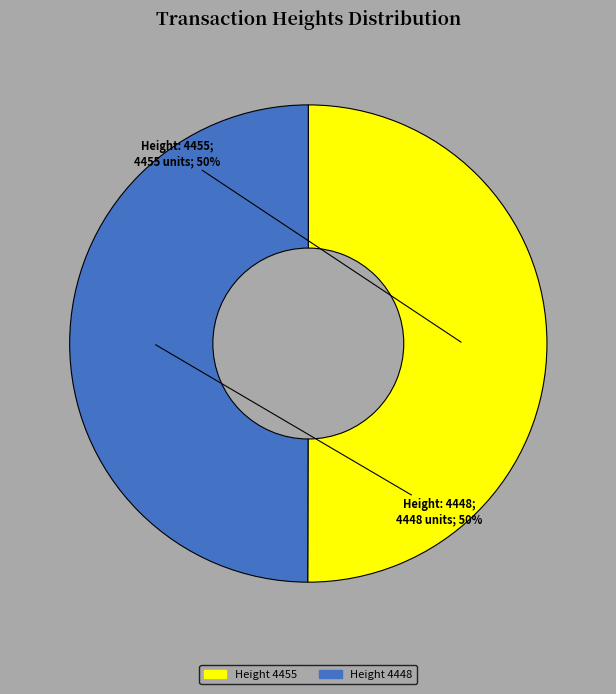

Approximately how many times larger is the value at 4448 compared to 4455?

1.0